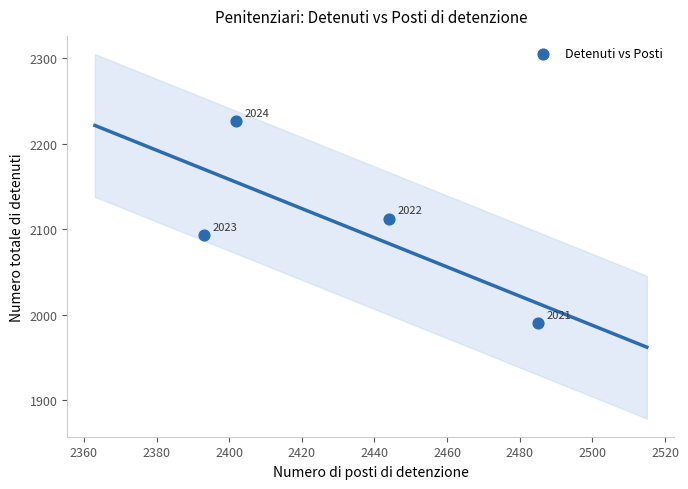

What Y value in the scatter plot is closest to 2108?

2112